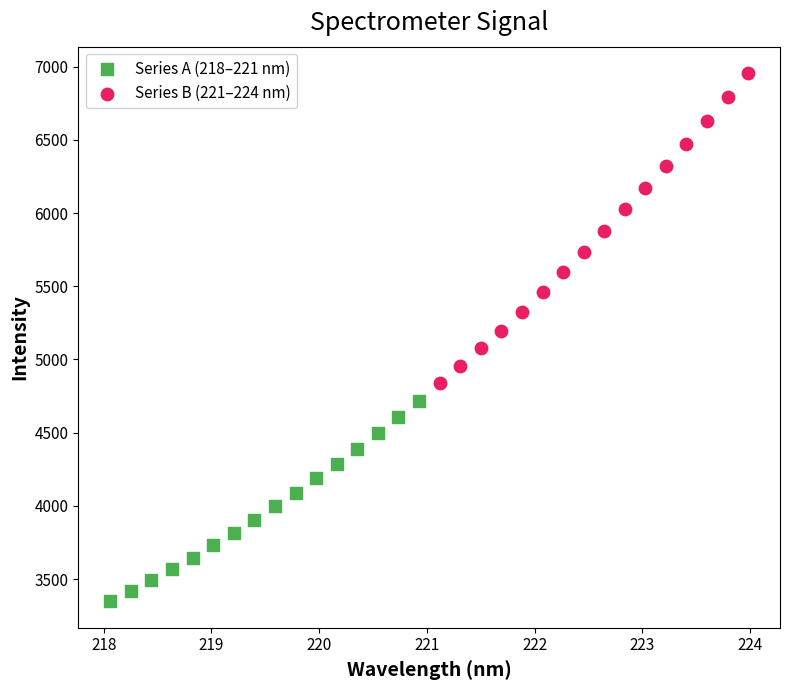

What are all the series names shown in the legend?

Series A (218–221 nm), Series B (221–224 nm)